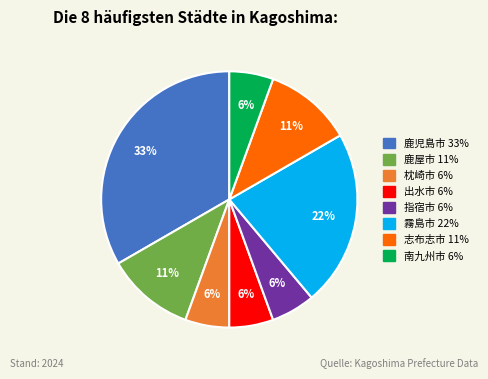

Is there a majority slice in this chart?

No